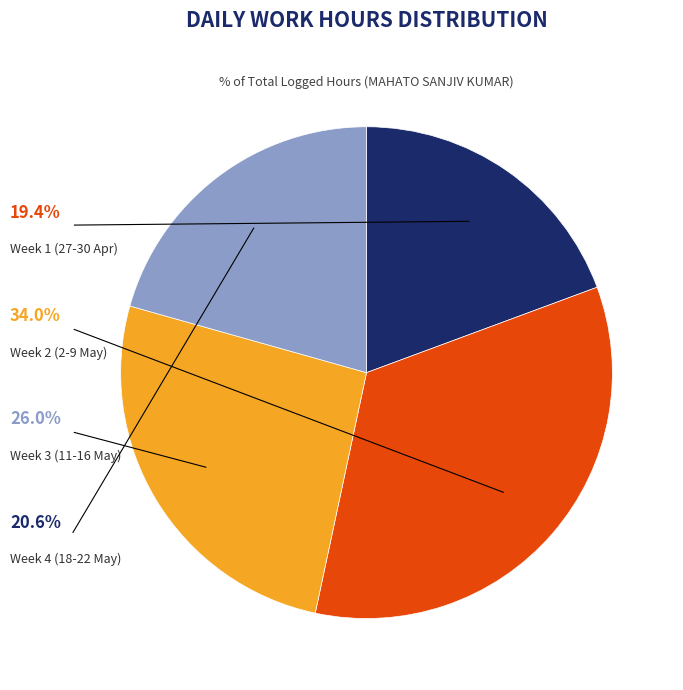

Does any single category account for the majority?

No